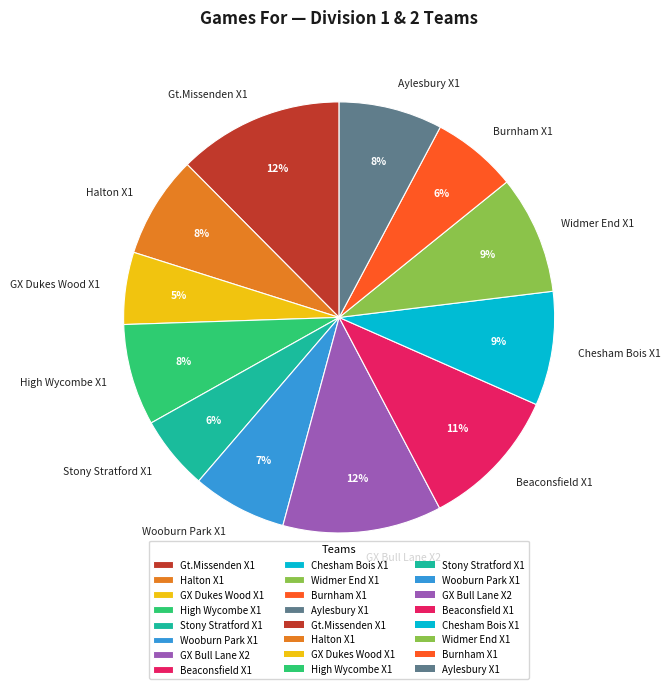

How many segments does this pie chart have?

12